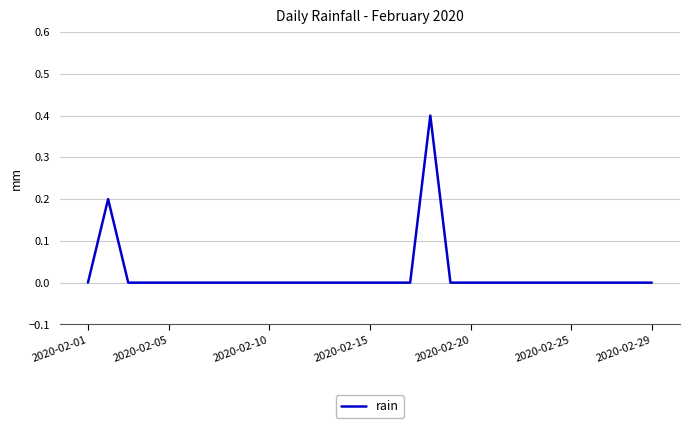

What is the greatest value displayed?

0.4